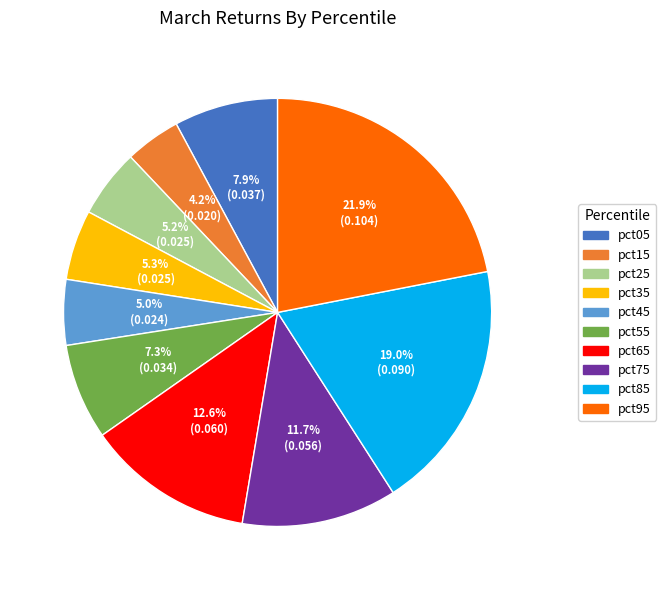

Does any single category account for the majority?

No